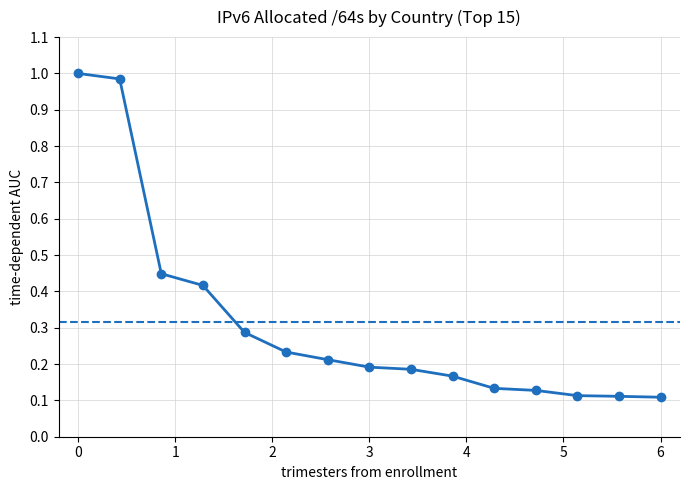

Does the chart have visible grid lines?

Yes